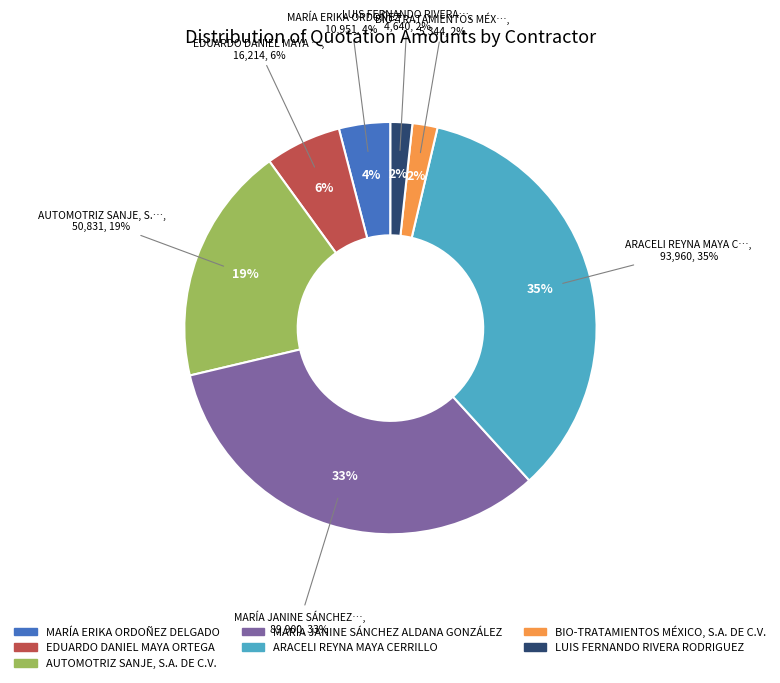

True or false: AUTOMOTRIZ SANJE, S.A. DE C.V. accounts for 19% of the total.

True